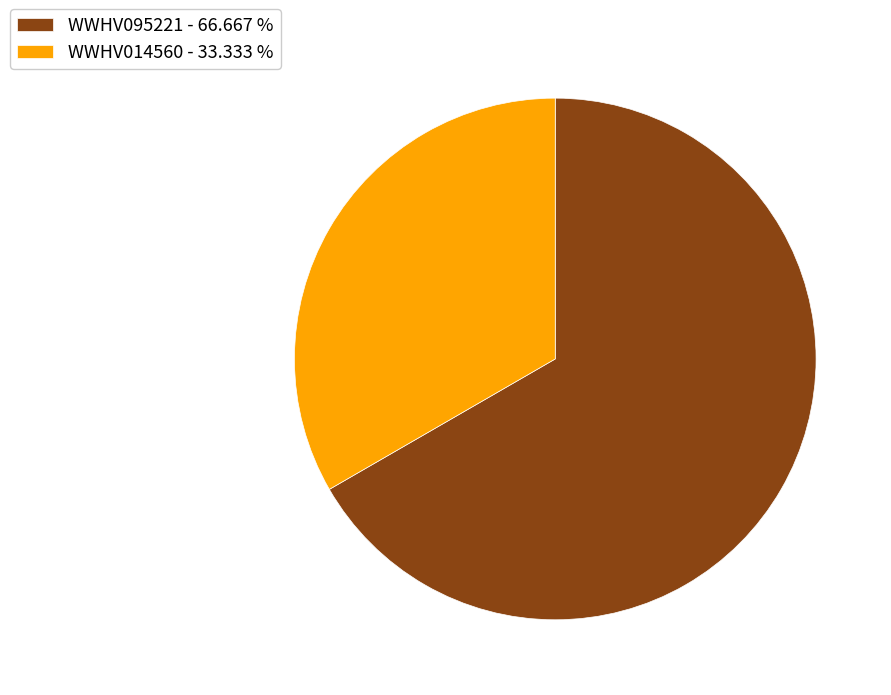

The WWHV095221 slice represents 75% of the pie. True or false?

False